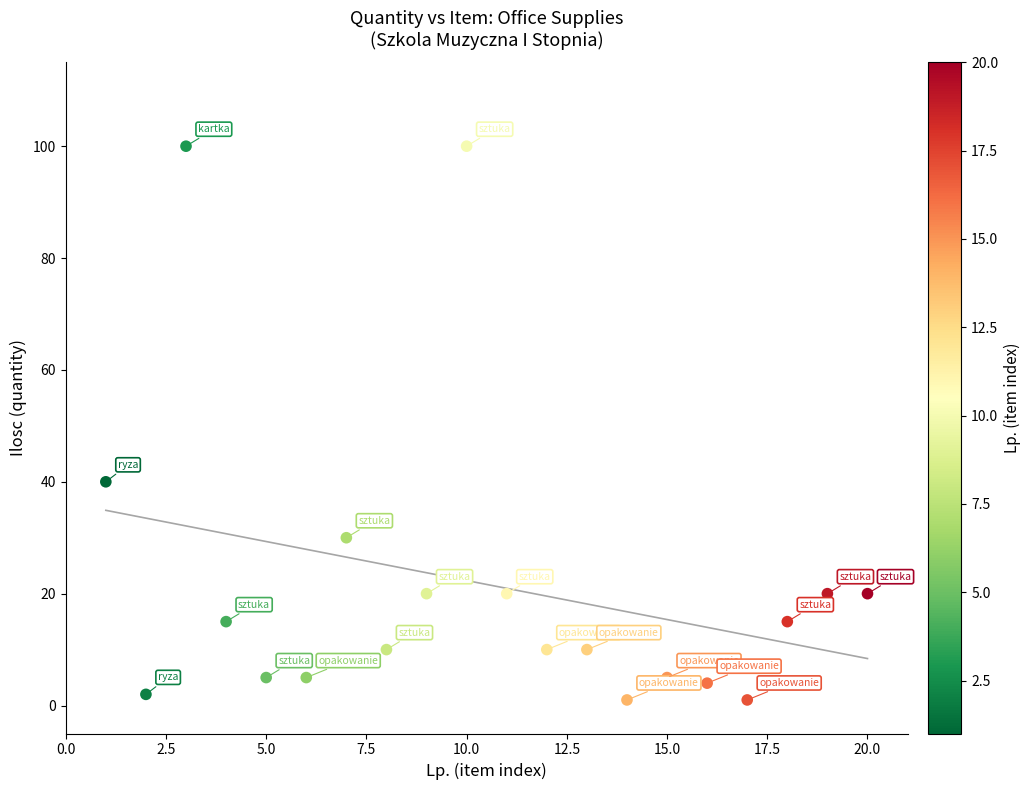

What Y value in the scatter plot is closest to 50?

40